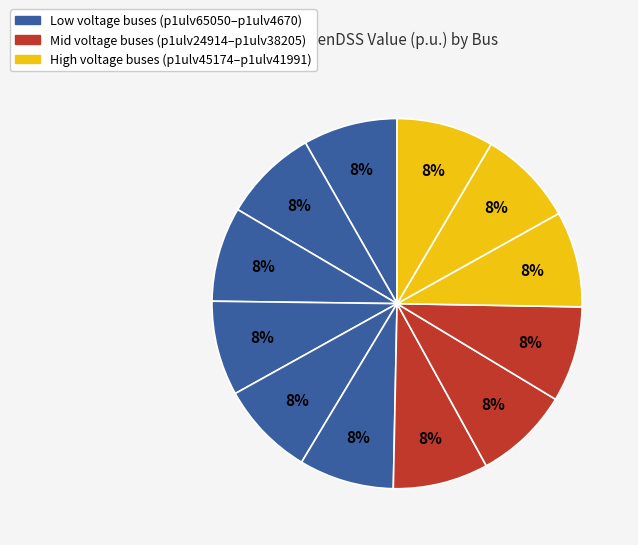

Which slice is the smallest?

p1ulv65050